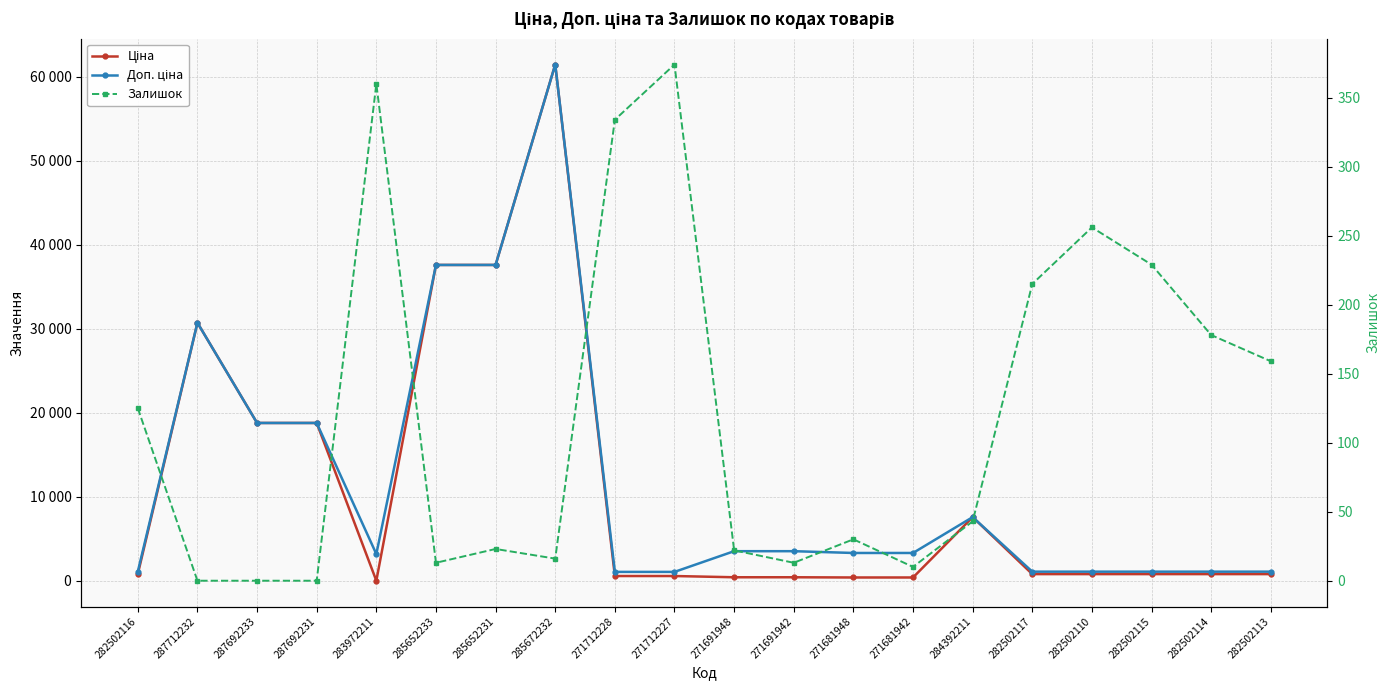

List the labels in order of Доп. ціна value, smallest first.

271712228, 271712227, 282502116, 282502117, 282502110, 282502115, 282502114, 282502113, 283972211, 271681948, 271681942, 271691948, 271691942, 284392211, 287692233, 287692231, 287712232, 285652233, 285652231, 285672232